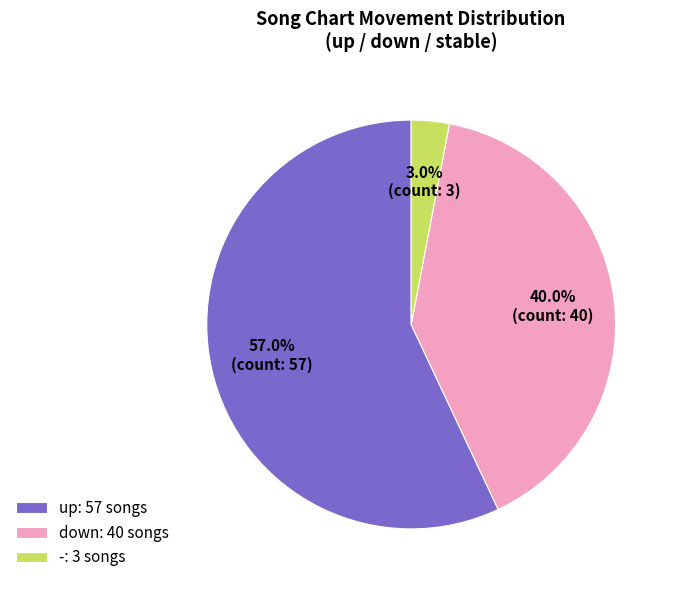

To the nearest percent, what is the difference between the largest and smallest slice percentages?

54%